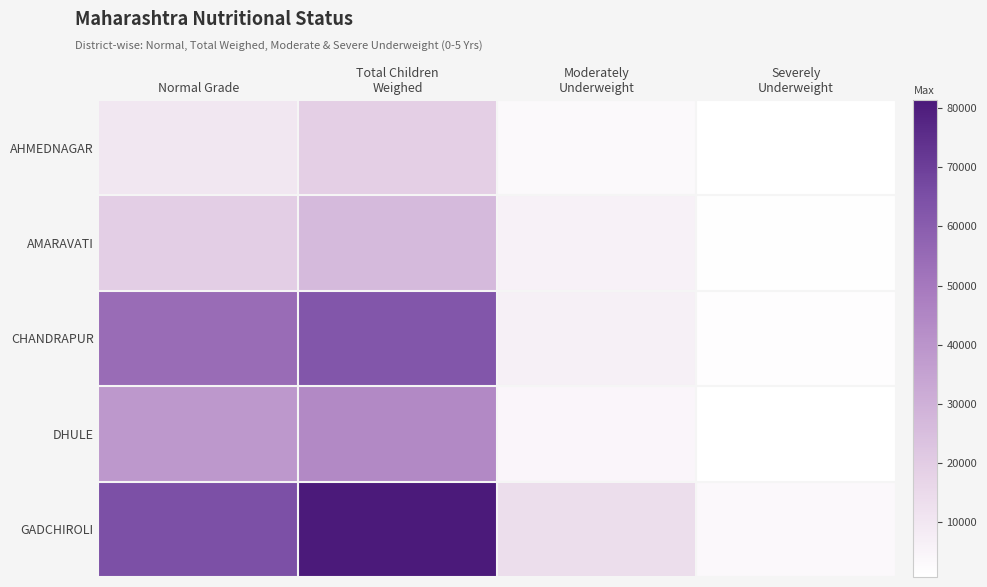

Which series has the largest total across all categories?

GADCHIROLI